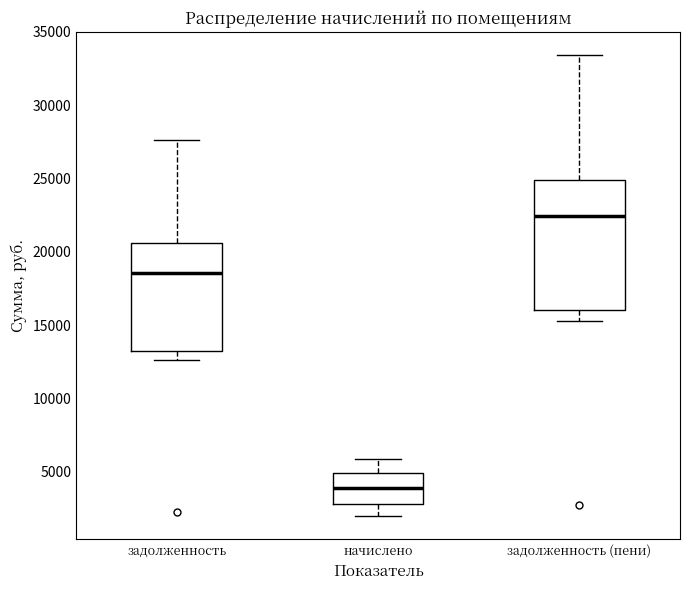

Reading left to right, transcribe this box plot: for each box, give where its median line is, the range the box spans, and where its two whiskers end, as read against the y-axis. The values are not printed on the chart, so give them approximately, as read against the axis.

задолженность: median 18500, box 13500 to 20500, whiskers 12500 to 27500
начислено: median 4000, box 3000 to 5000, whiskers 2000 to 6000
задолженность (пени): median 22500, box 16000 to 25000, whiskers 15500 to 33500